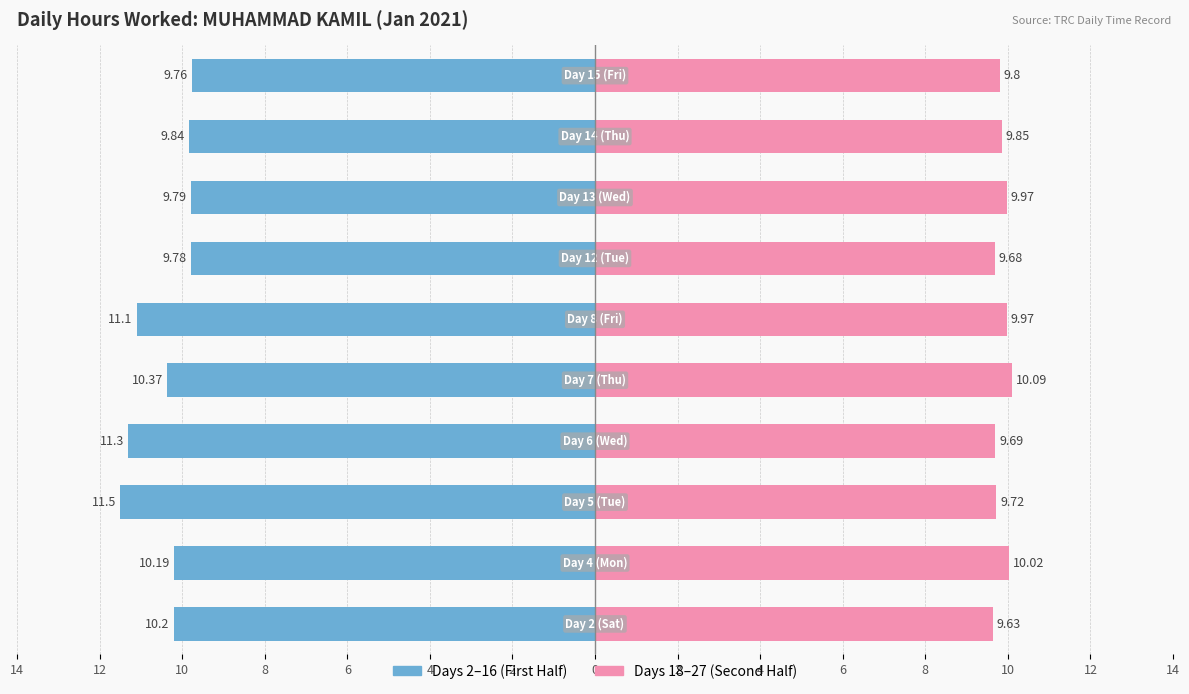

The Second Half (Days 18–27) series shows 15.3 at 4. True or false?

False